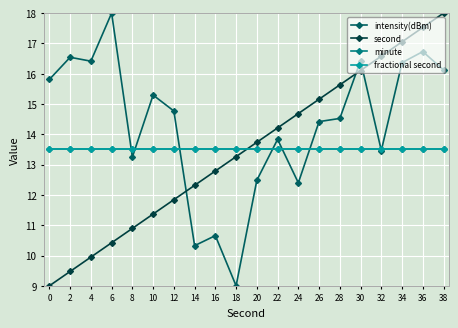

Is this an area chart (filled region under the line)?

No